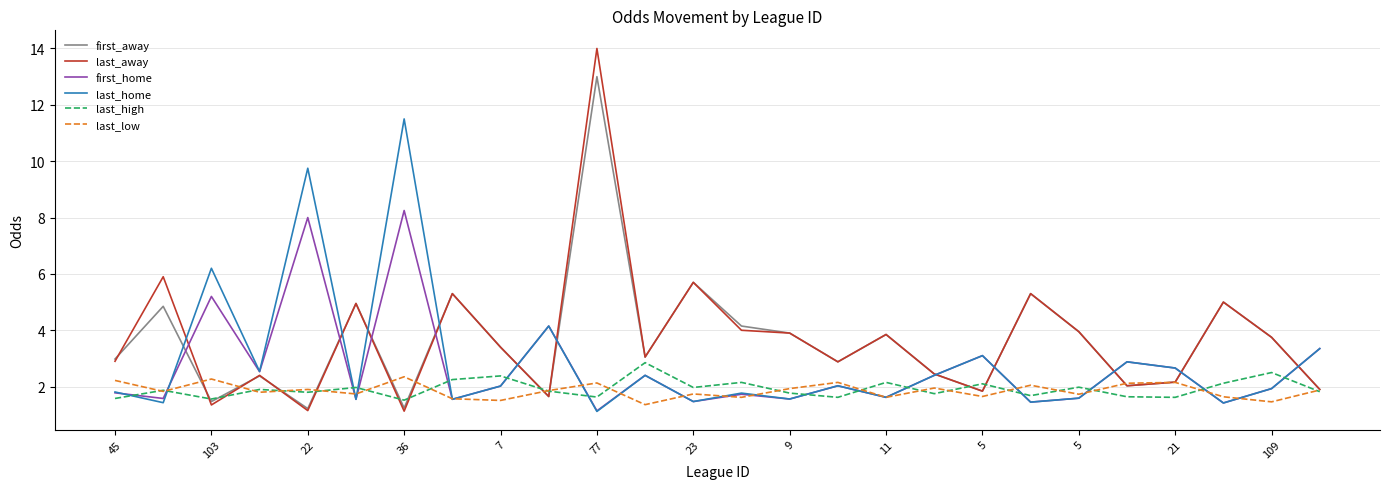

Which series has the largest range (max minus min)?

last_away